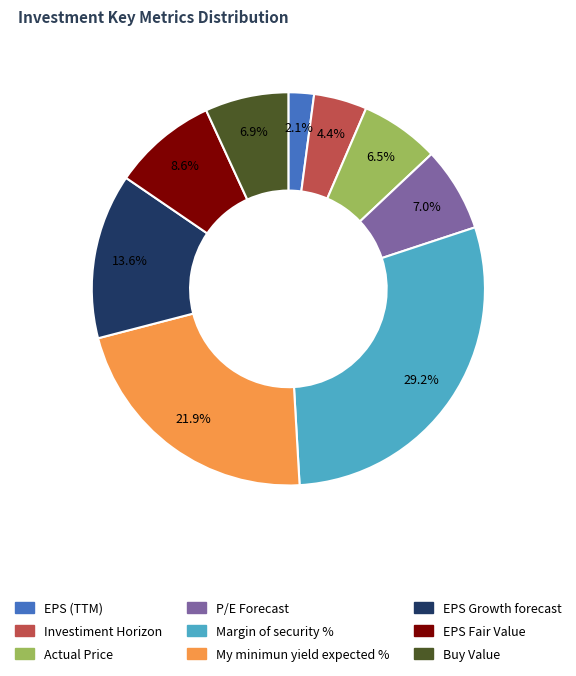

Do My minimun yield expected % and EPS (TTM) together represent more than half of the pie?

No